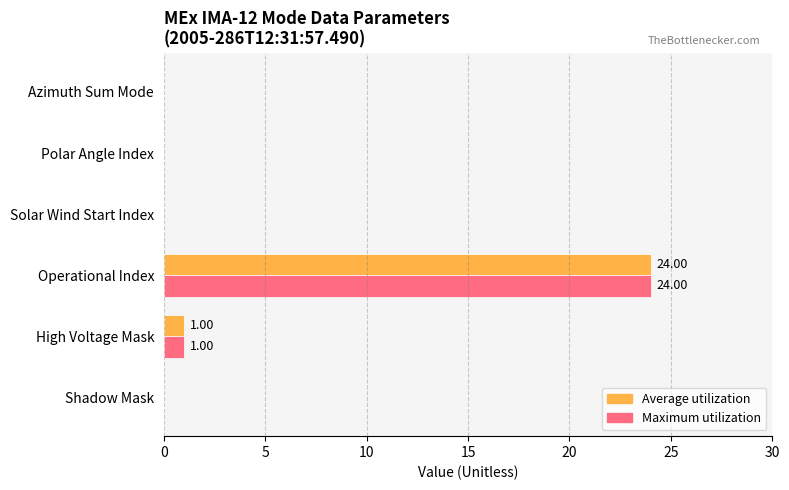

Where is Maximum utilization nearest to the value 12?

High Voltage Mask